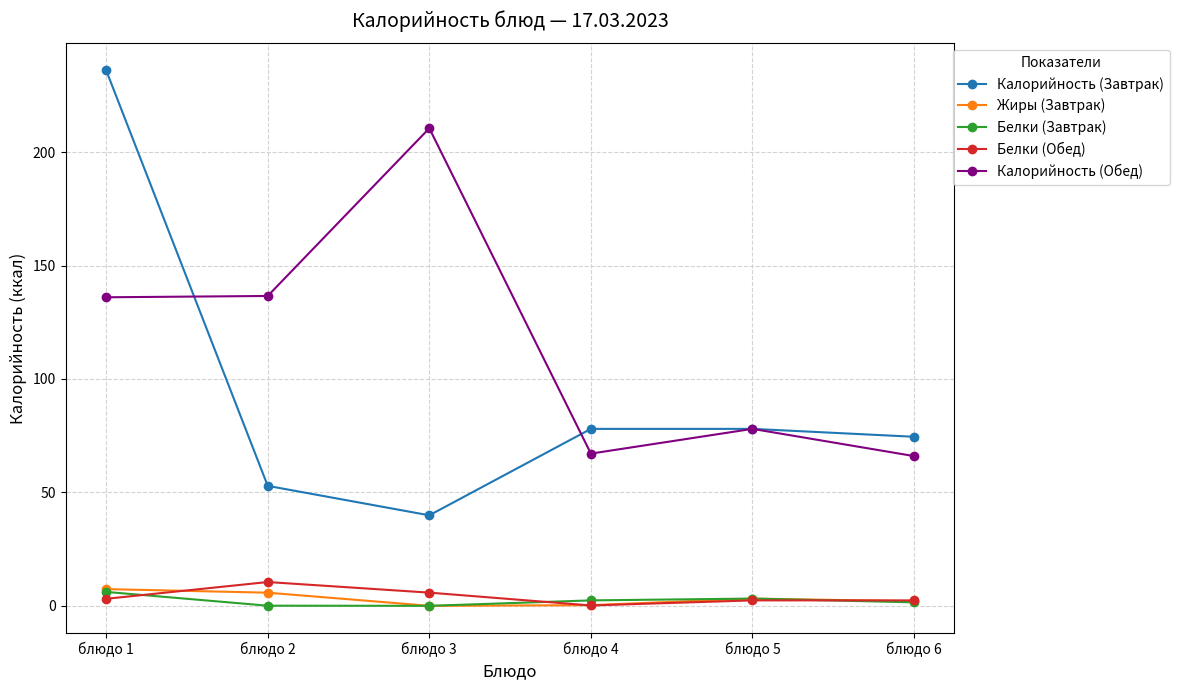

True or false: Белки (Завтрак) has more than 1 interior local peaks.

False